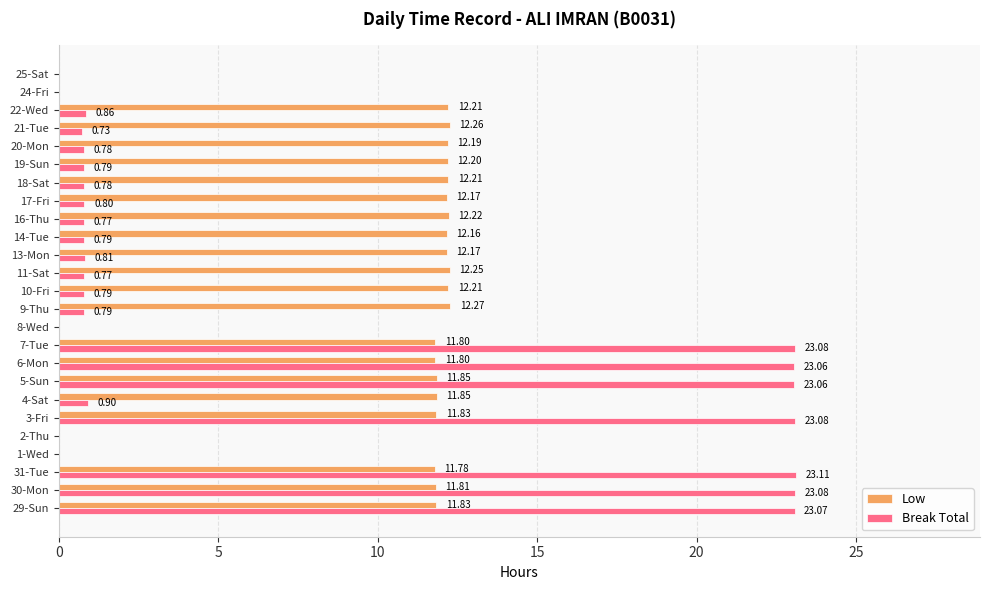

What is the sum of the Break Total values at 7-Tue and 30-Mon?

46.2